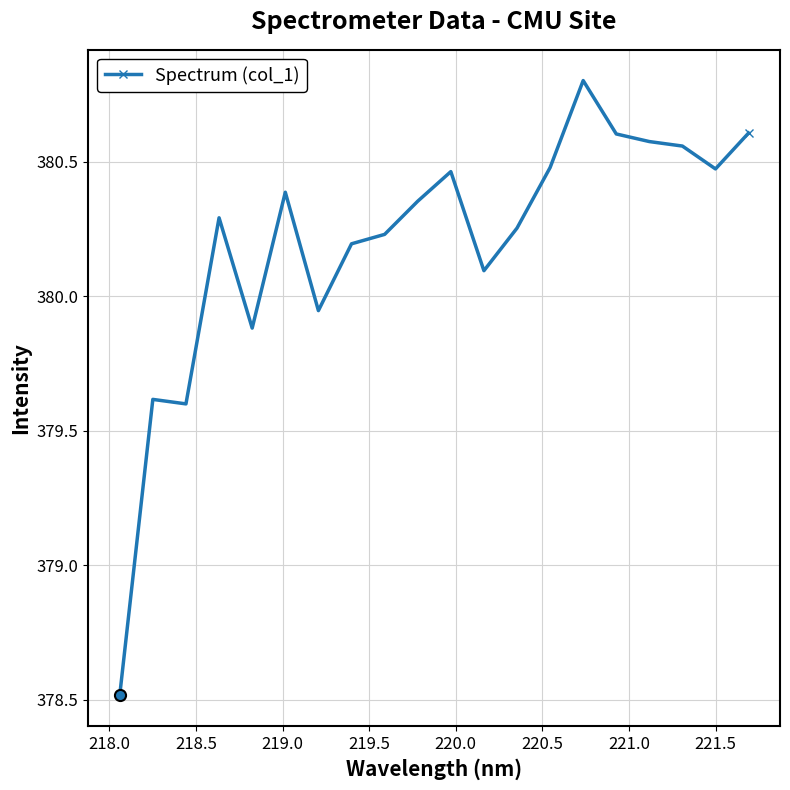

How many data points are above 380?

15